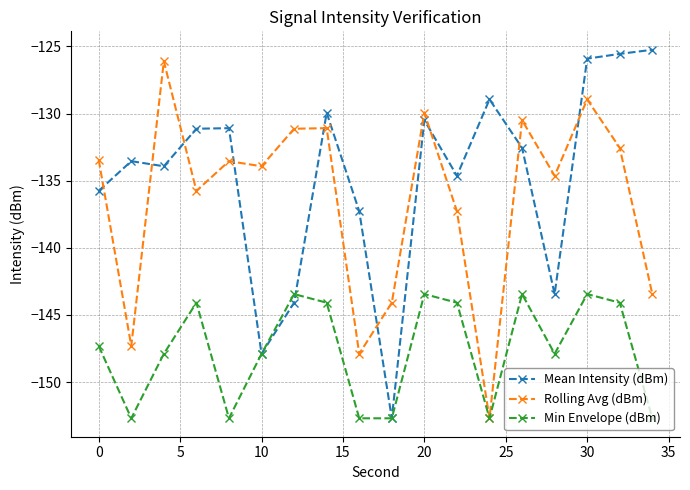

What is the sum of all Rolling Avg (dBm) values?

-2454.3